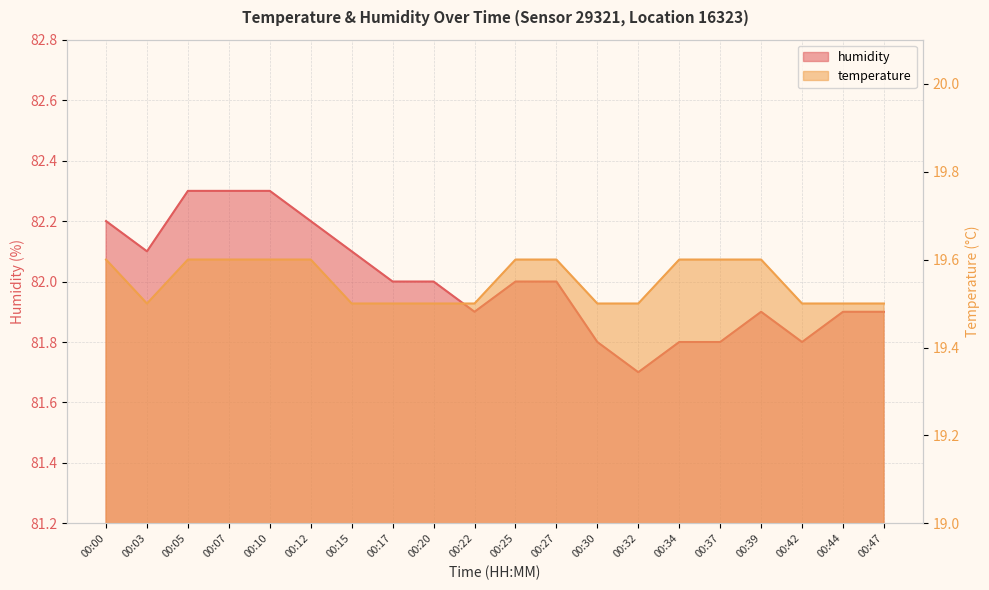

Reading left to right, extract all data points from this chart.

temperature: 00:00=19.6	00:03=19.5	00:05=19.6	00:07=19.6	00:10=19.6	00:12=19.6	00:15=19.5	00:17=19.5	00:20=19.5	00:22=19.5	00:25=19.6	00:27=19.6	00:30=19.5	00:32=19.5	00:34=19.6	00:37=19.6	00:39=19.6	00:42=19.5	00:44=19.5	00:47=19.5
humidity: 00:00=82.2	00:03=82.1	00:05=82.3	00:07=82.3	00:10=82.3	00:12=82.2	00:15=82.1	00:17=82.0	00:20=82.0	00:22=81.9	00:25=82.0	00:27=82.0	00:30=81.8	00:32=81.7	00:34=81.8	00:37=81.8	00:39=81.9	00:42=81.8	00:44=81.9	00:47=81.9